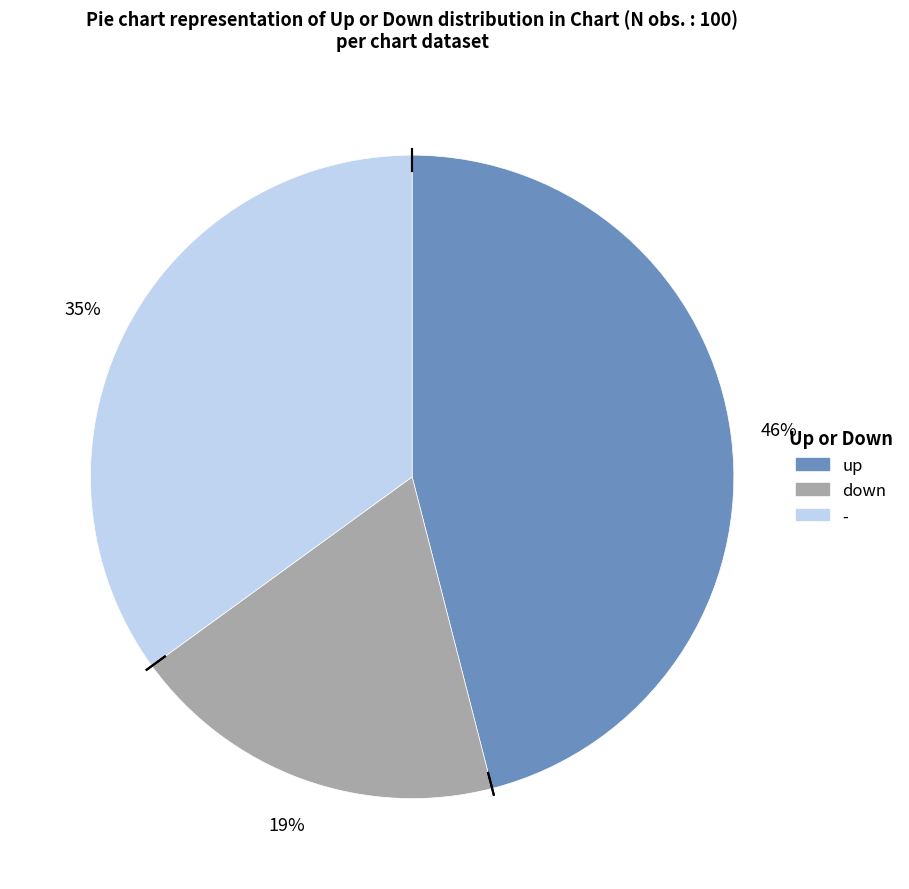

To the nearest percent, what portion does up represent?

46%